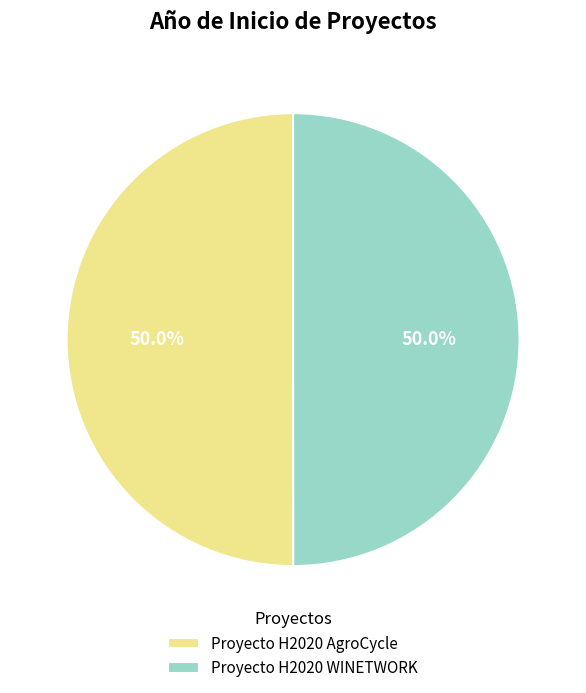

What is the ratio of the value at Proyecto H2020 WINETWORK to the value at Proyecto H2020 AgroCycle?

1.0